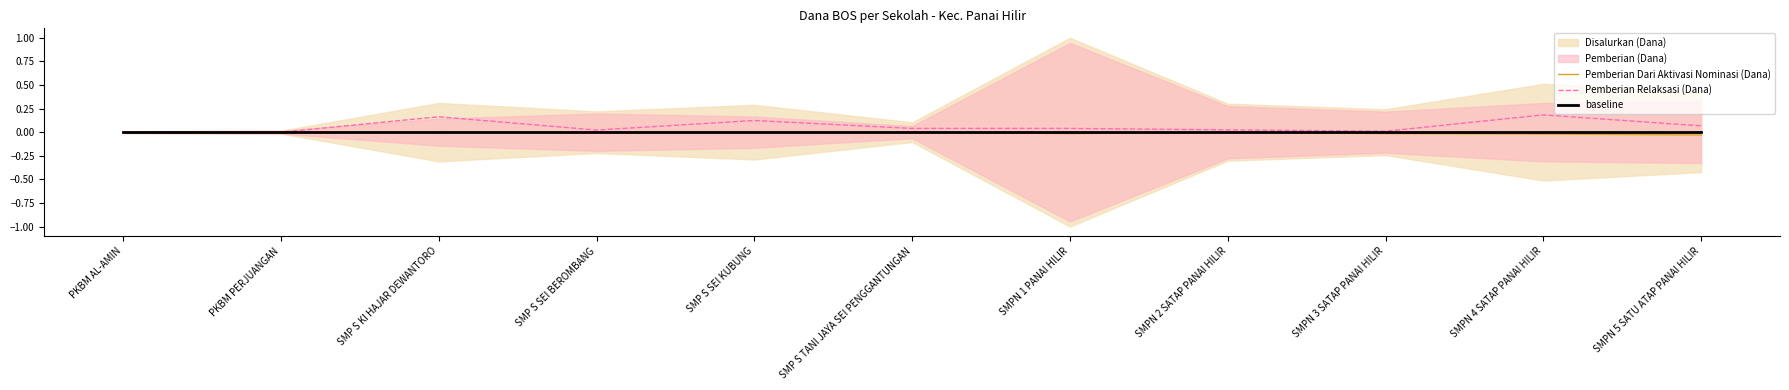

What is the total value across all series at SMP S KI HAJAR DEWANTORO?

0.2